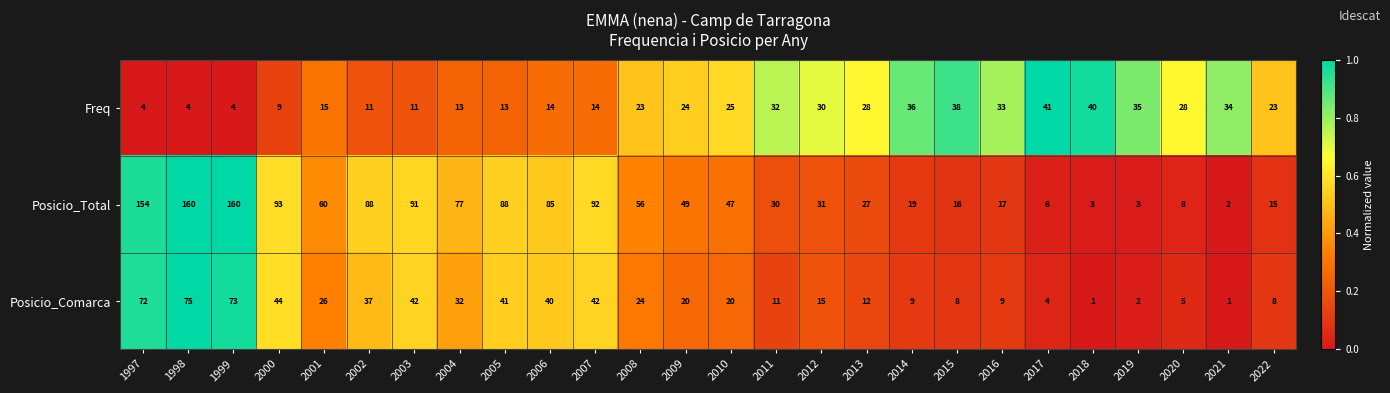

What is the difference between the maximum and minimum values in the Posicio_Comarca series?

74